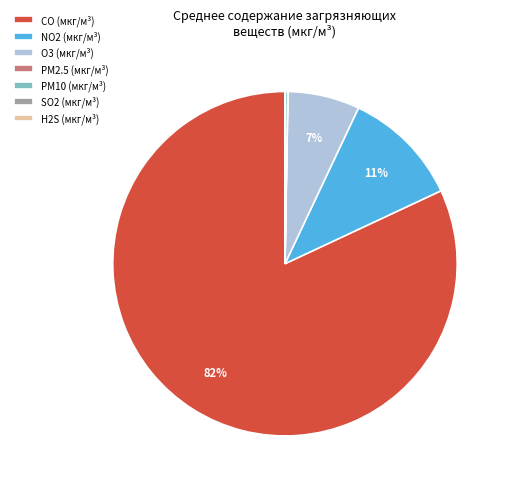

Which category has the biggest portion of the pie?

CO (мкг/м³)